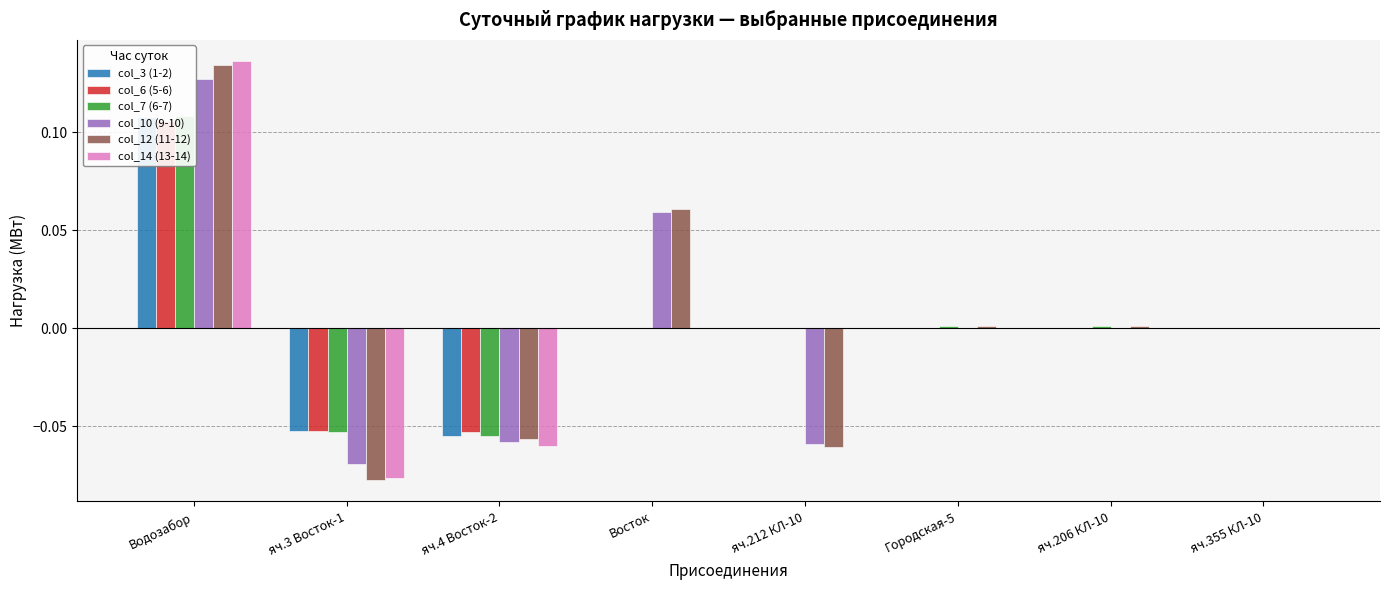

Is it true that col_7 (6-7) equals 0.0 at яч.355 КЛ-10?

True